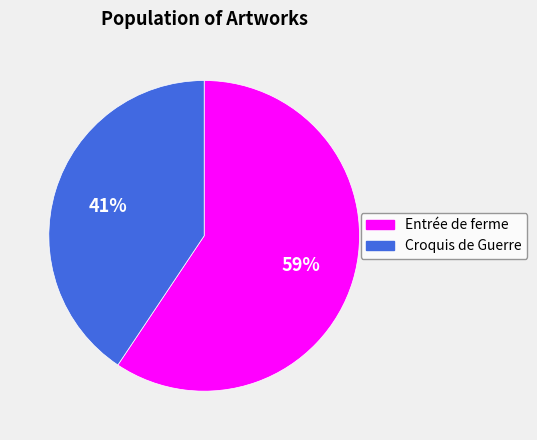

To the nearest percent, what is the average slice percentage?

50%